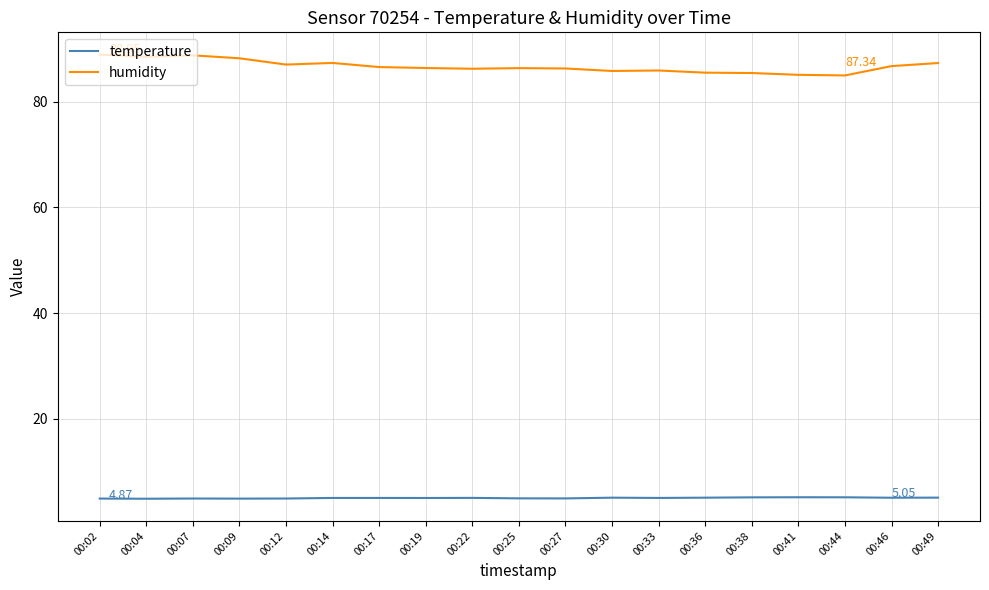

Is the value of humidity at 00:44 greater than the value of temperature at 00:09?

Yes